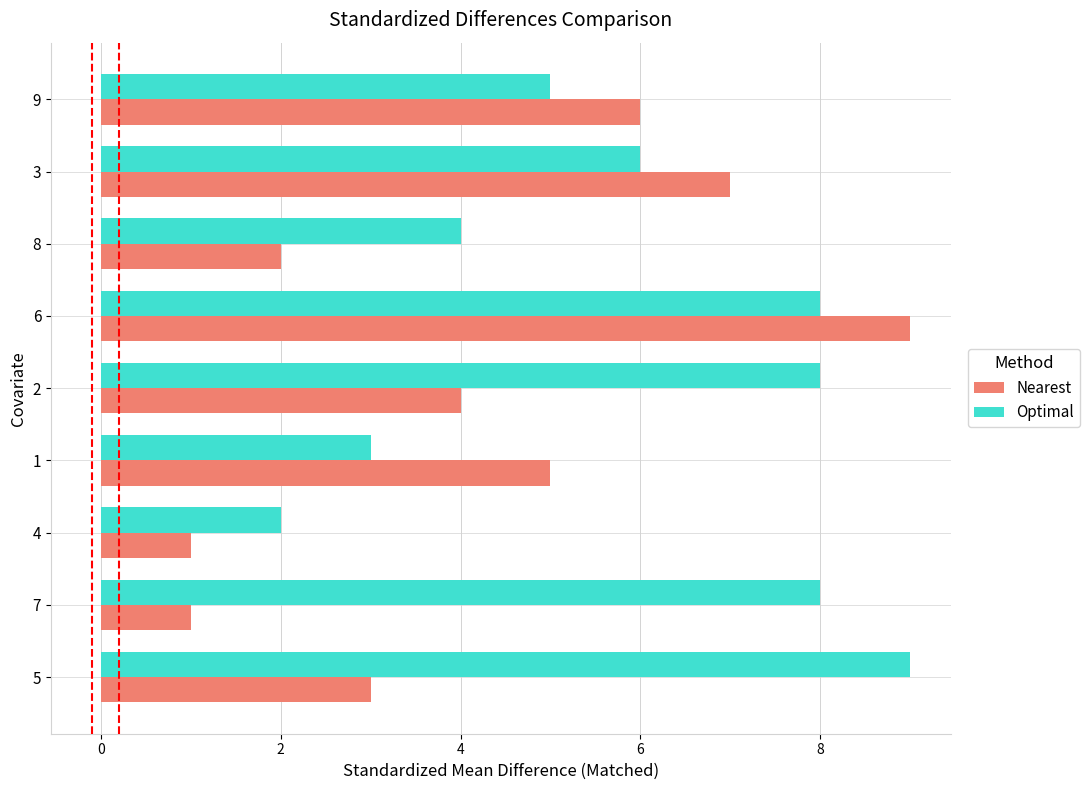

Is it true that Optimal equals 1 at 4?

False